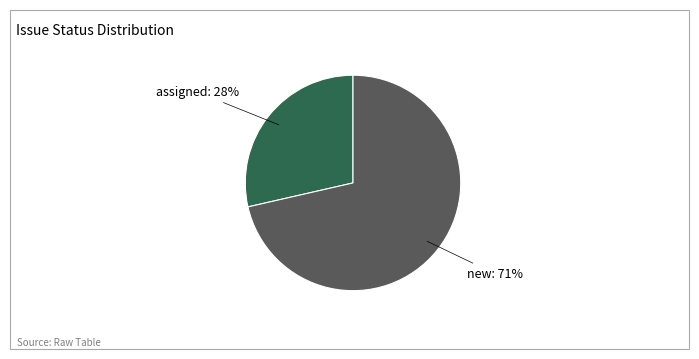

How many segments does this pie chart have?

2